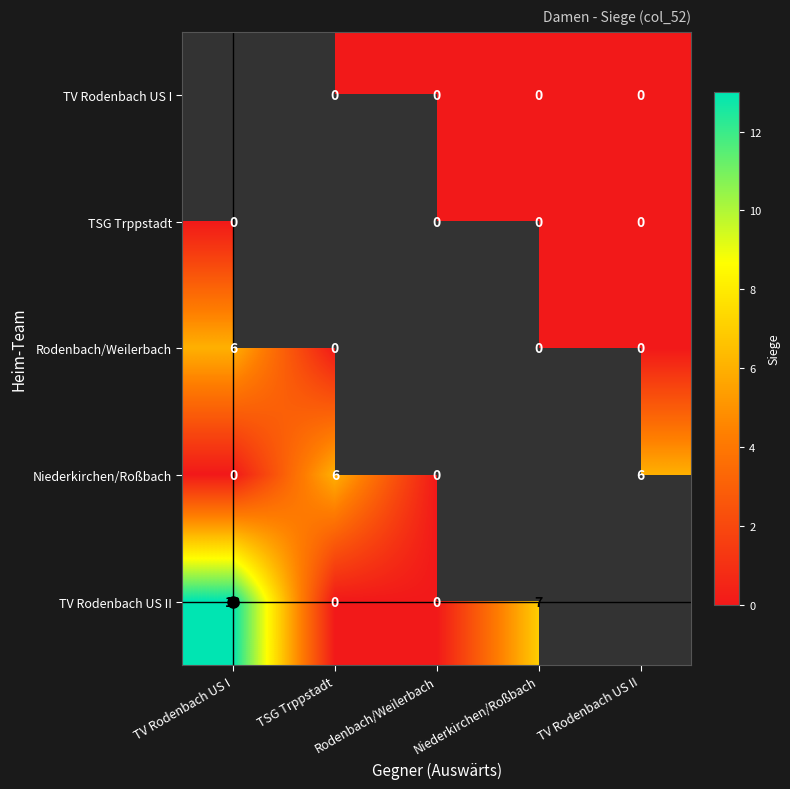

Is the value of Niederkirchen/Roßbach at TV Rodenbach US II greater than the value of TV Rodenbach US I at Niederkirchen/Roßbach?

Yes